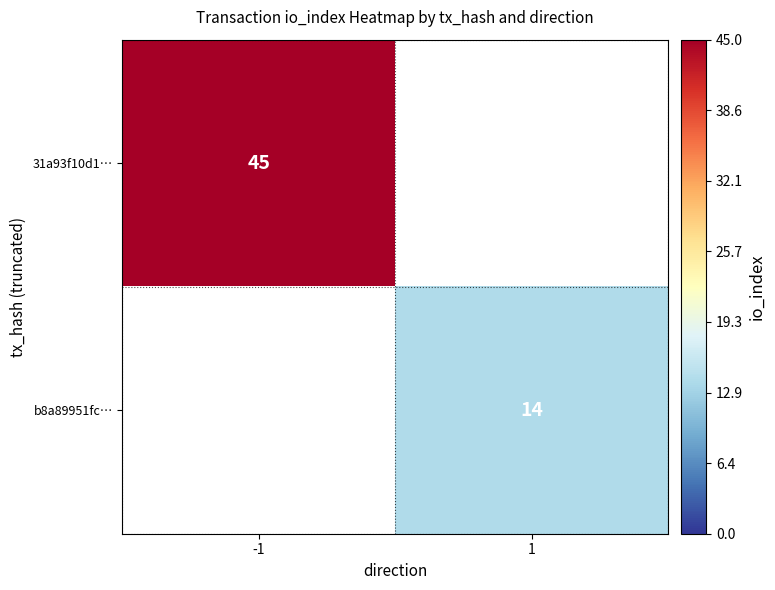

The b8a89951fc… series shows 14 at 1. True or false?

True